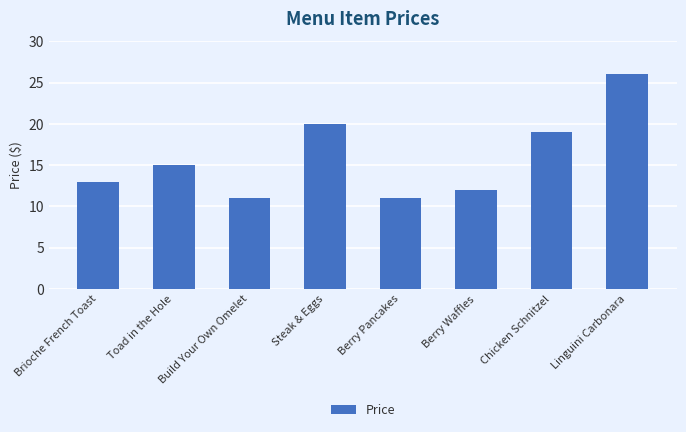

Reading left to right, extract all data points from this chart.

13	15	11	20	11	12	19	26